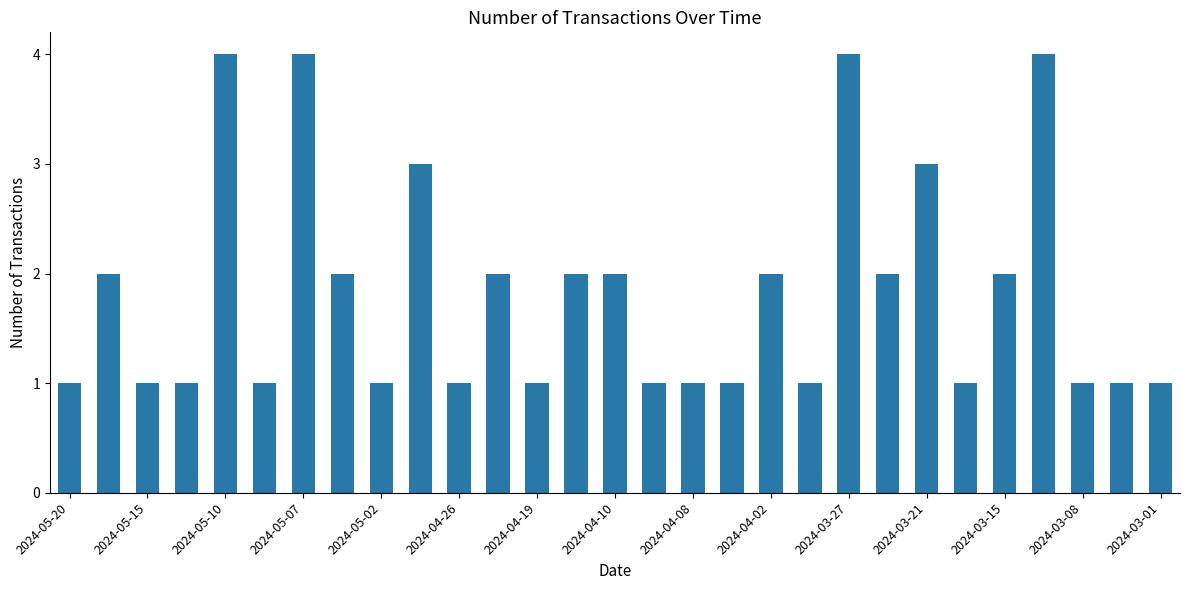

What is the greatest value displayed?

4